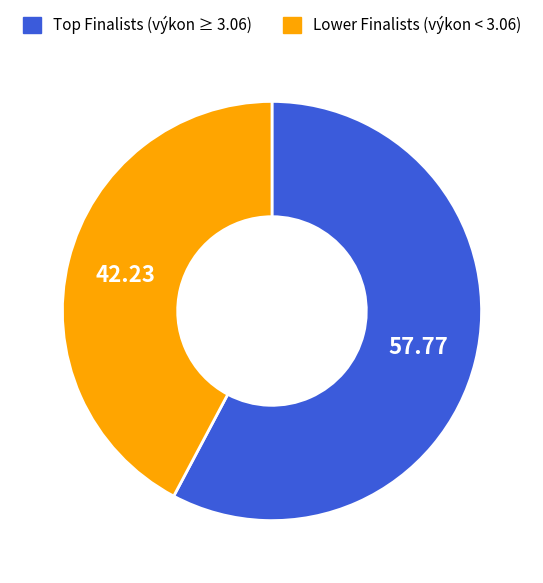

Does any single category account for the majority?

Yes